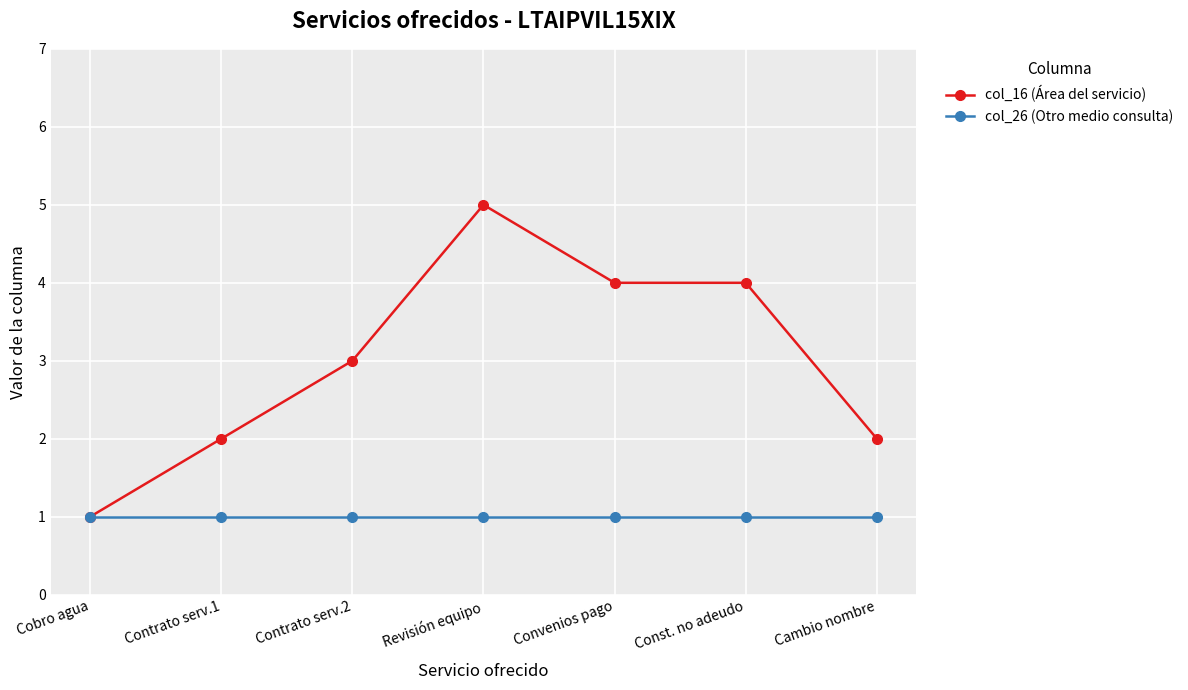

The col_26 (Otro medio consulta) series shows 0 at Cambio nombre. True or false?

False